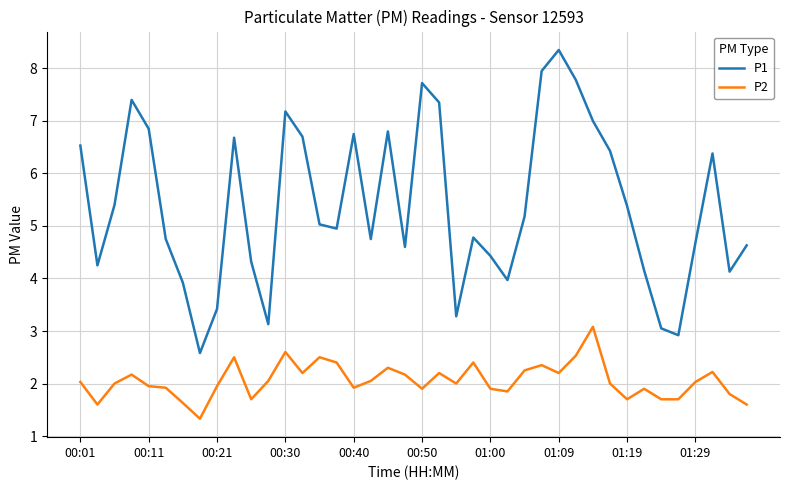

Rank the series by their maximum value, from lowest to highest.

P2, P1